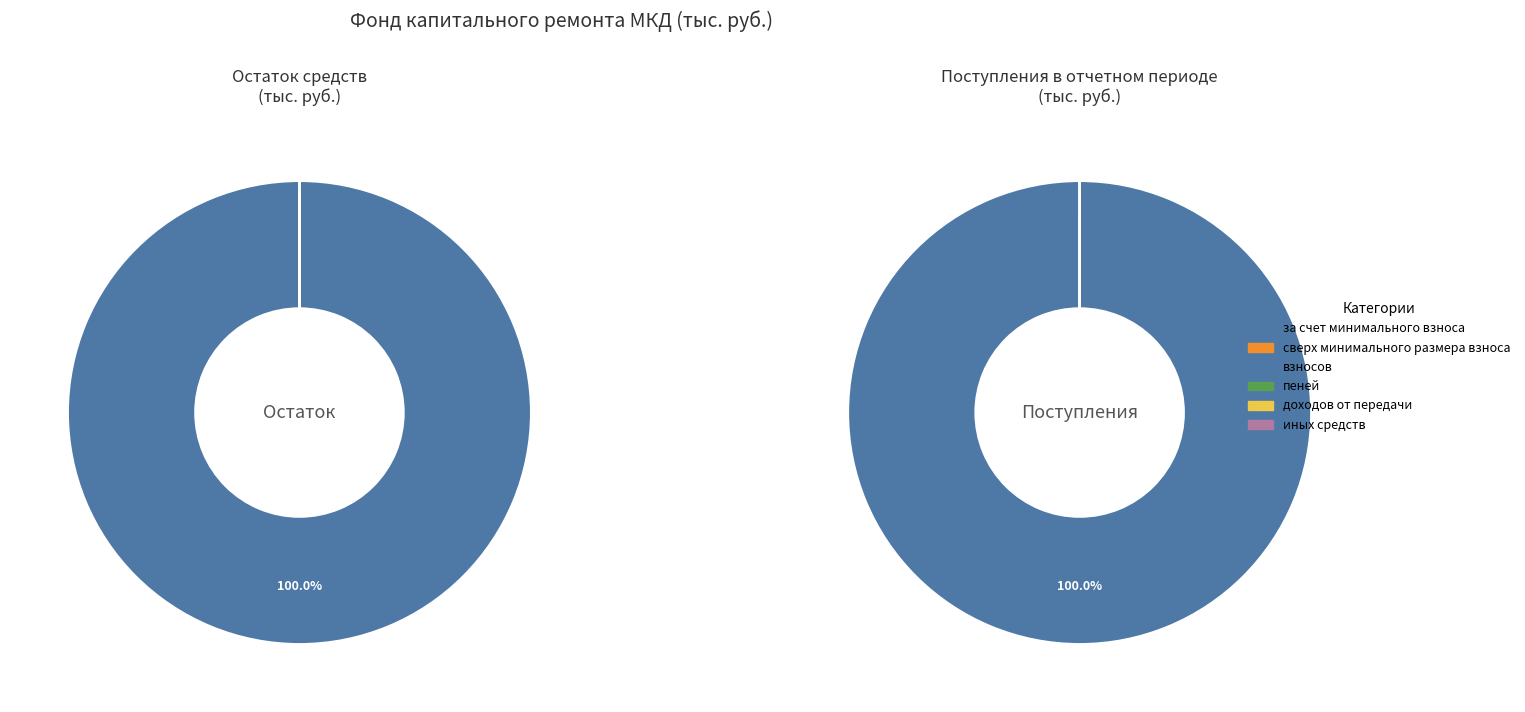

Count the number of slices in the pie.

2